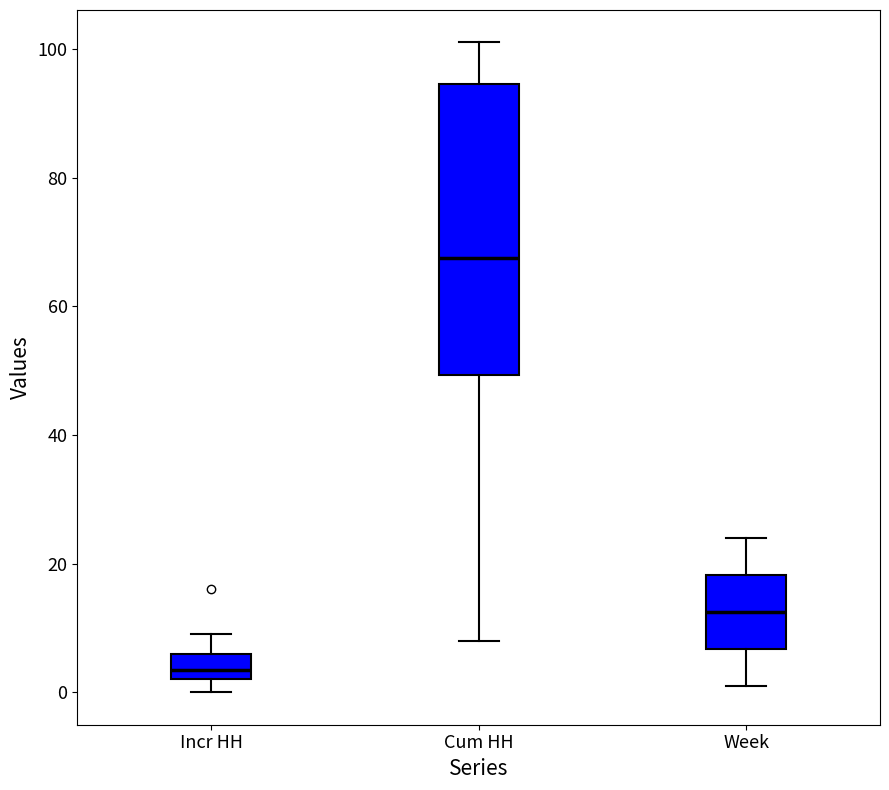

Reading left to right, read every box against the y-axis: the position of its median line, the range the box covers, and the ends of its whiskers. The values are not printed on the chart, so give them approximately, as read against the axis.

Incr HH: median 4, box 2 to 6, whiskers 0 to 10
Cum HH: median 68, box 50 to 94, whiskers 8 to 102
Week: median 12, box 6 to 18, whiskers 2 to 24